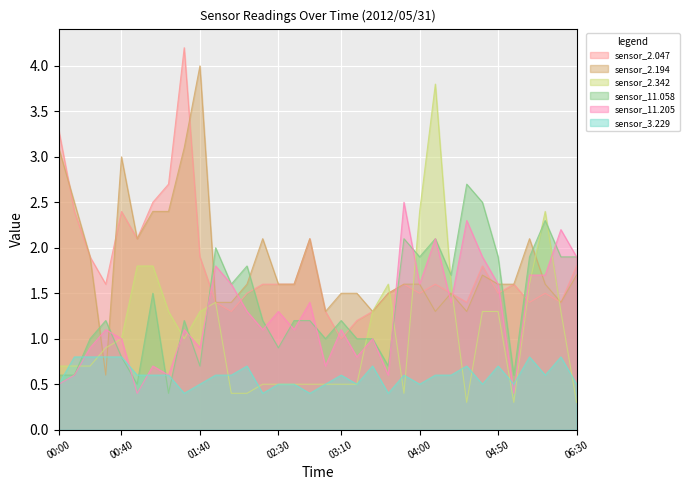

The 2.047 series shows 0.9 at 05:20. True or false?

False